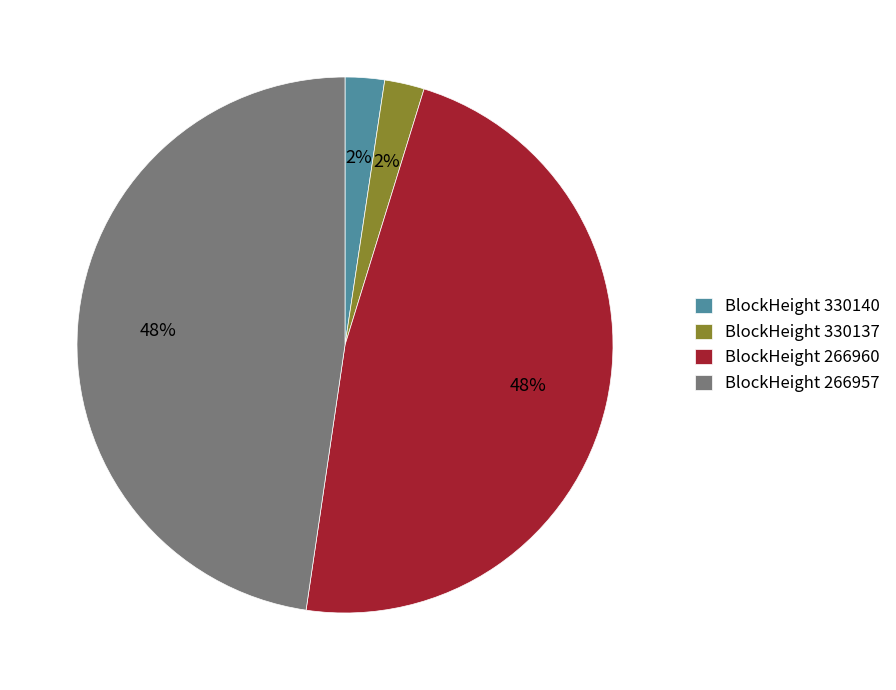

Is there any slice that represents more than half of the pie?

No